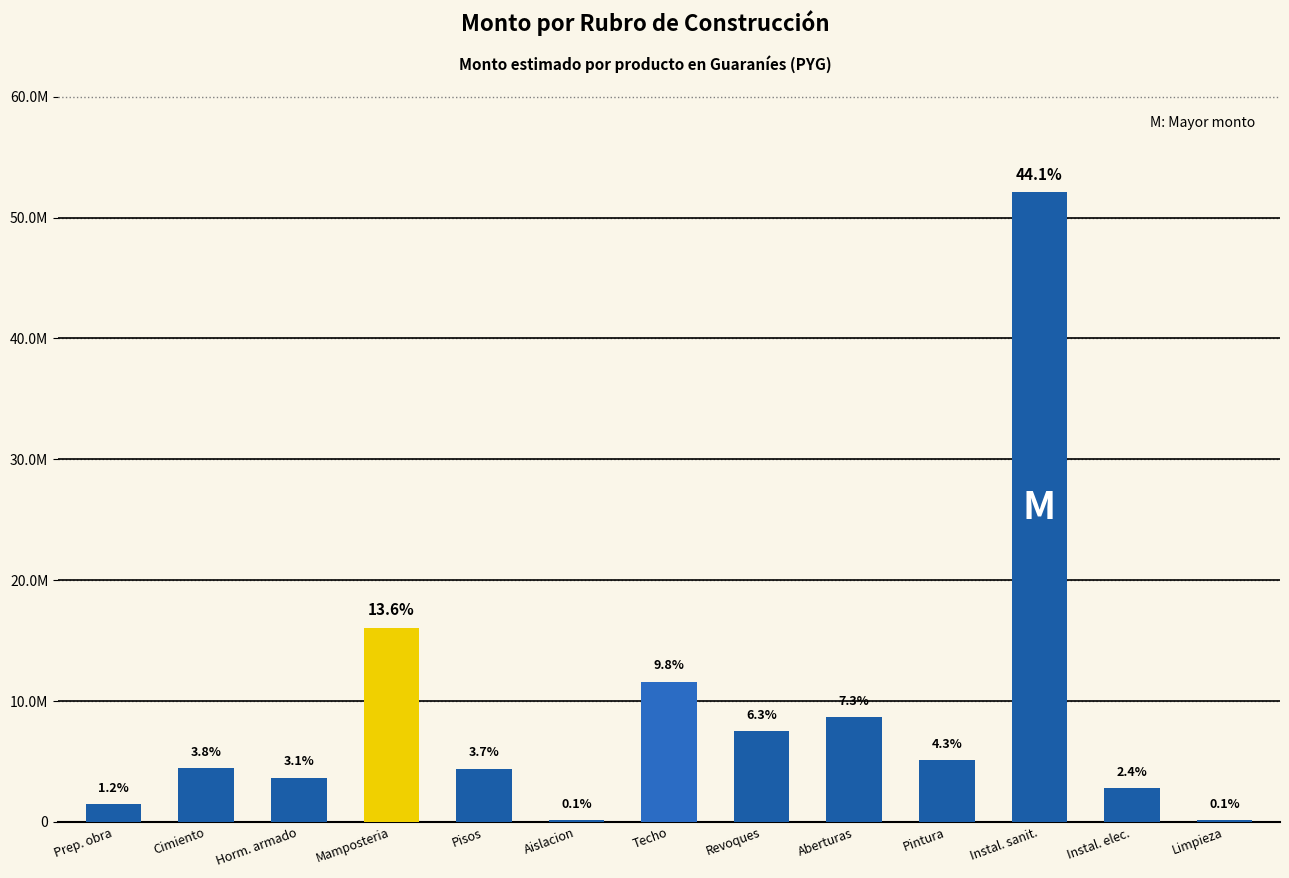

Reading left to right, list all the values displayed in this chart.

1460700	4455000	3672000	16080000	4420500	119250	11610000	7500000	8659600	5116800	52087500	2800000	135000